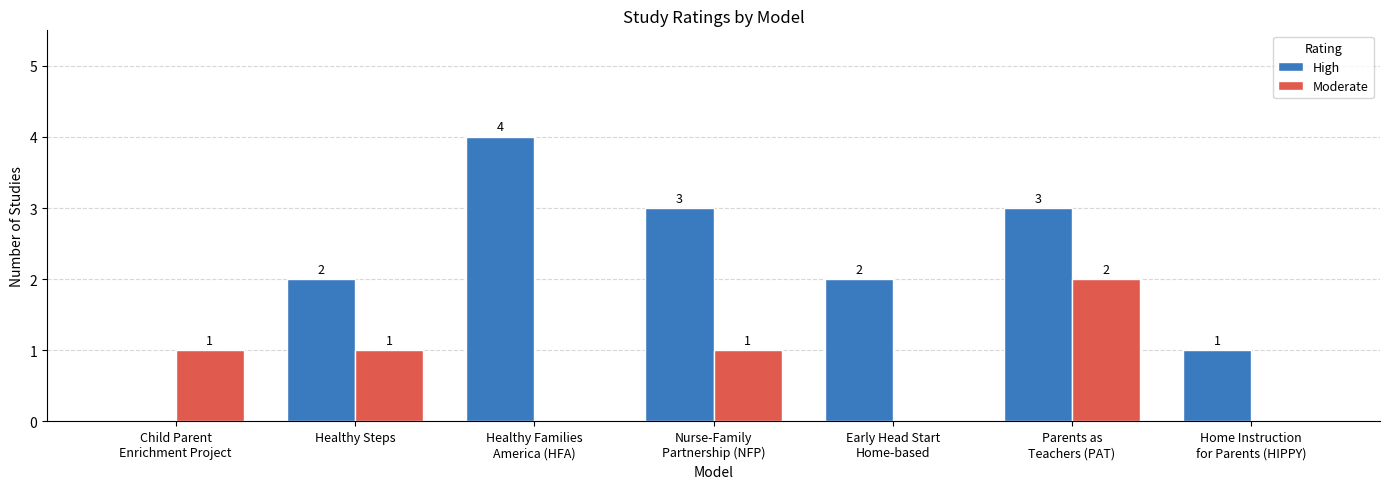

What is the sum of all High values?

15